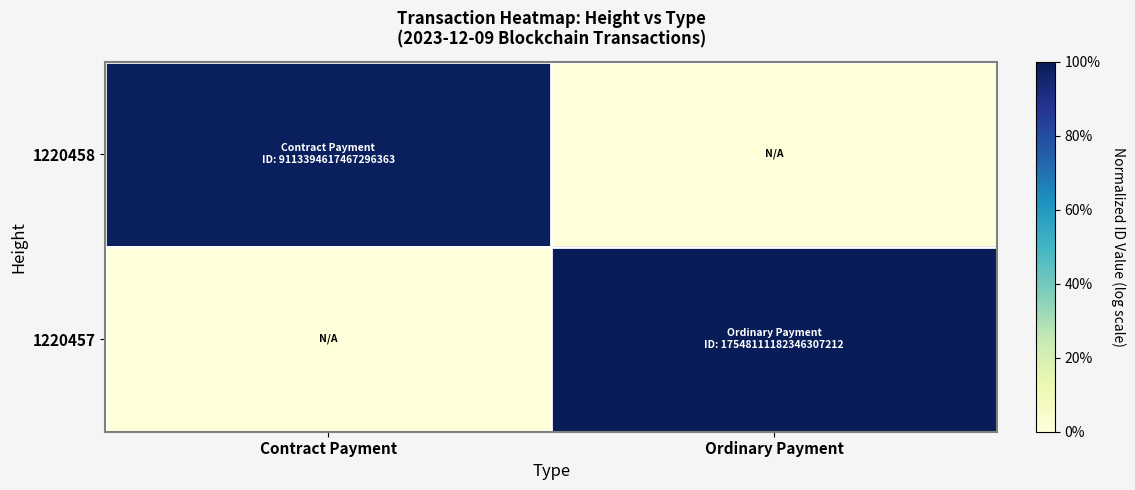

Reading left to right, extract all data points from this chart.

1220458: Contract Payment=1.0	Ordinary Payment=0.0
1220457: Contract Payment=0.0	Ordinary Payment=1.0